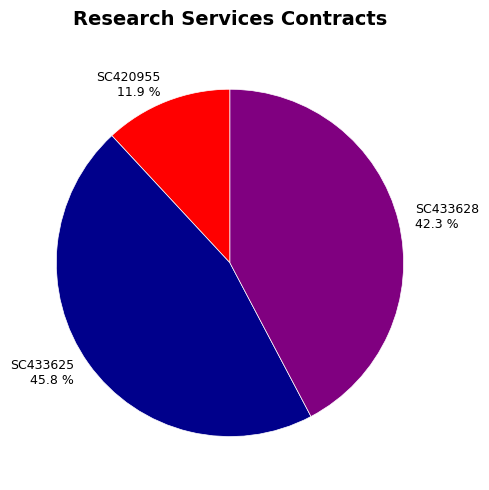

How much of the chart is everything except SC433628?

57.7%